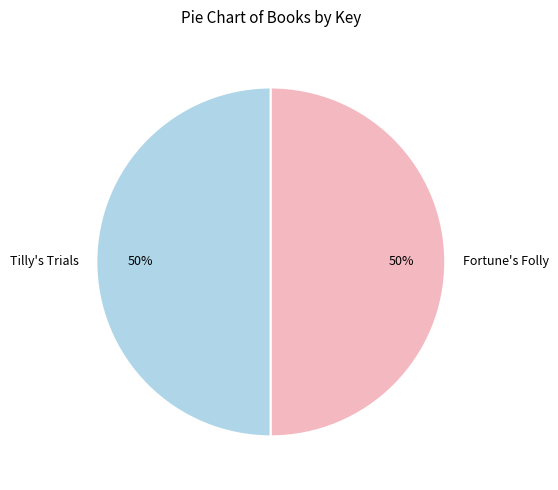

Do Tilly's Trials and Fortune's Folly together represent more than half of the pie?

Yes